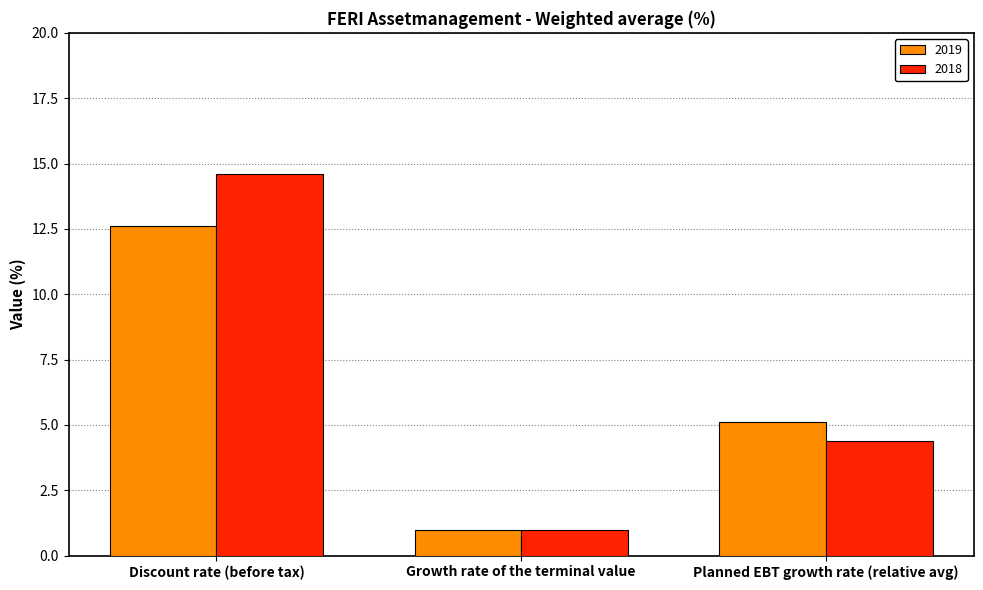

What is the label of the 1st bar from the left?

Discount rate (before tax)